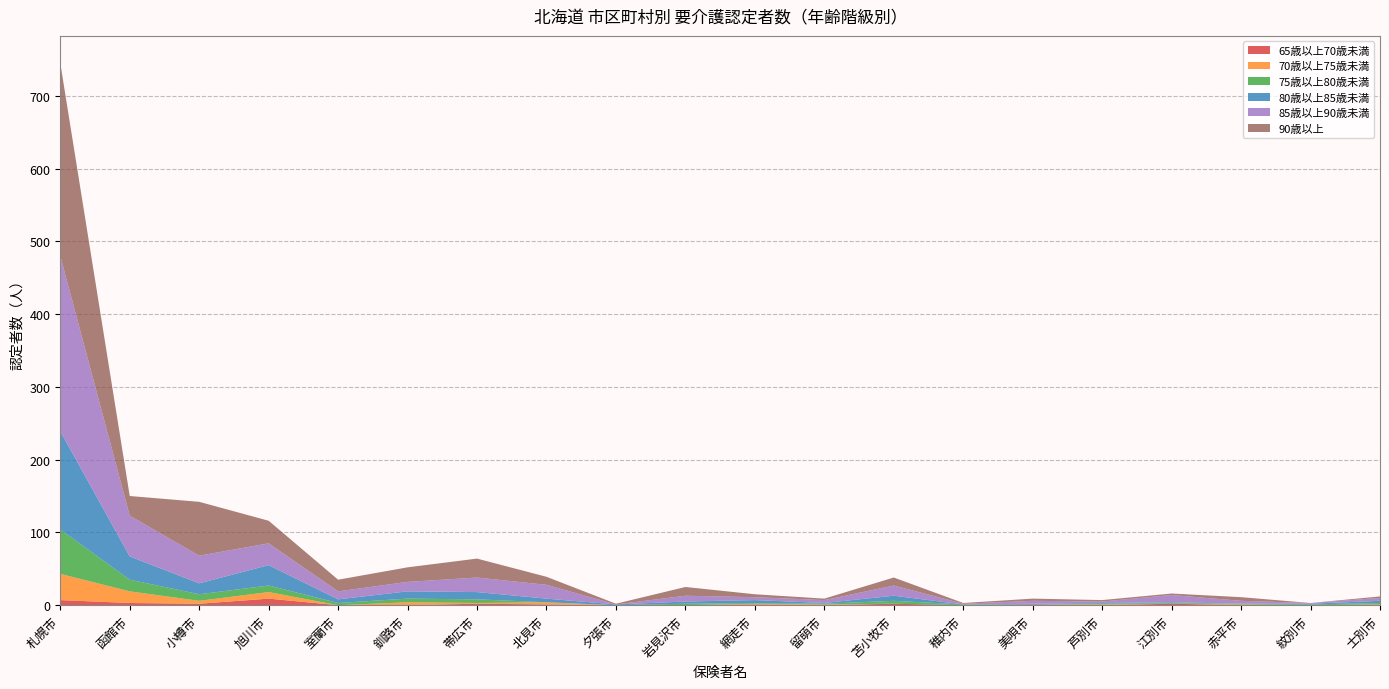

Reading right to left, what are all the values shown in this chart?

65歳以上70歳未満: 士別市=0	紋別市=0	赤平市=0	江別市=2	芦別市=0	美唄市=1	稚内市=0	苫小牧市=2	留萌市=0	網走市=1	岩見沢市=0	夕張市=0	北見市=1	帯広市=2	釧路市=0	室蘭市=0	旭川市=9	小樽市=2	函館市=3	札幌市=7
70歳以上75歳未満: 士別市=1	紋別市=0	赤平市=1	江別市=0	芦別市=1	美唄市=0	稚内市=0	苫小牧市=0	留萌市=1	網走市=1	岩見沢市=0	夕張市=0	北見市=3	帯広市=1	釧路市=4	室蘭市=0	旭川市=9	小樽市=4	函館市=16	札幌市=36
75歳以上80歳未満: 士別市=2	紋別市=1	赤平市=1	江別市=1	芦別市=1	美唄市=0	稚内市=1	苫小牧市=4	留萌市=1	網走市=1	岩見沢市=2	夕張市=0	北見市=0	帯広市=5	釧路市=5	室蘭市=3	旭川市=9	小樽市=9	函館市=16	札幌市=61
80歳以上85歳未満: 士別市=3	紋別市=1	赤平市=0	江別市=1	芦別市=1	美唄市=1	稚内市=0	苫小牧市=7	留萌市=1	網走市=4	岩見沢市=3	夕張市=1	北見市=5	帯広市=10	釧路市=10	室蘭市=5	旭川市=28	小樽市=15	函館市=32	札幌市=135
85歳以上90歳未満: 士別市=4	紋別市=1	赤平市=4	江別市=10	芦別市=2	美唄市=4	稚内市=1	苫小牧市=14	留萌市=4	網走市=4	岩見沢市=8	夕張市=0	北見市=19	帯広市=20	釧路市=13	室蘭市=11	旭川市=30	小樽市=38	函館市=56	札幌市=241
90歳以上: 士別市=2	紋別市=0	赤平市=5	江別市=2	芦別市=2	美唄市=3	稚内市=1	苫小牧市=11	留萌市=2	網走市=4	岩見沢市=12	夕張市=1	北見市=11	帯広市=26	釧路市=20	室蘭市=16	旭川市=31	小樽市=74	函館市=27	札幌市=265